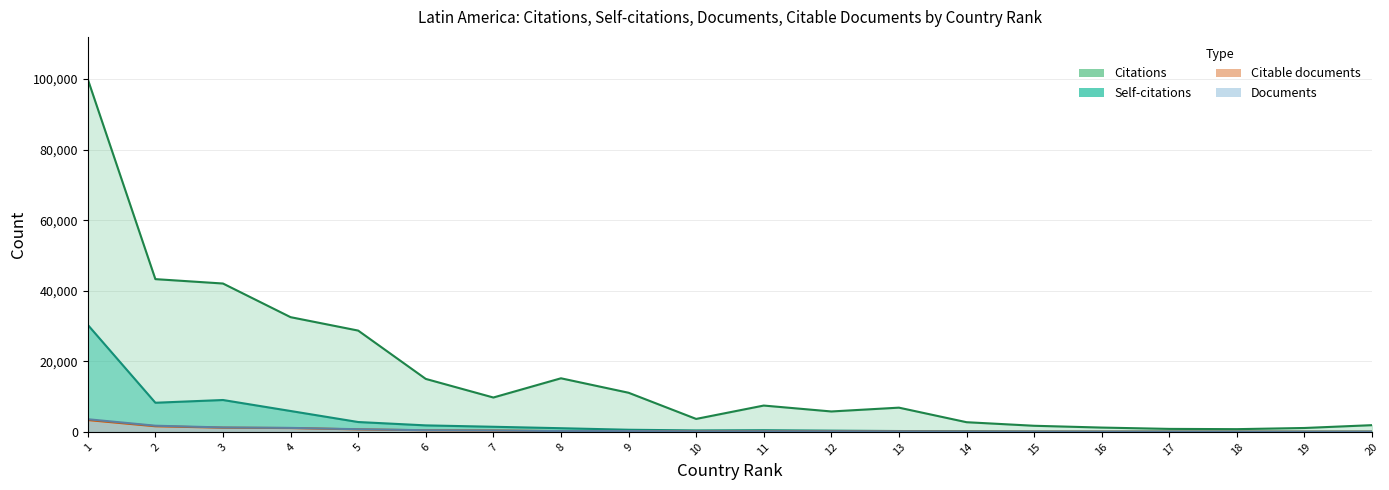

Reading left to right, extract all data points from this chart.

Citations: 99974	43306	42062	32524	28722	15023	9749	15197	11100	3680	7470	5794	6874	2750	1738	1228	853	778	1111	1912
Self-citations: 30341	8266	9042	5927	2801	1848	1455	1046	609	421	478	358	247	178	87	59	93	74	61	86
Documents: 3593	1756	1258	1137	759	476	403	229	228	156	155	150	142	83	71	60	56	51	48	44
Citable documents: 3363	1597	1193	1090	711	458	390	224	215	136	140	145	139	81	62	56	48	45	43	40